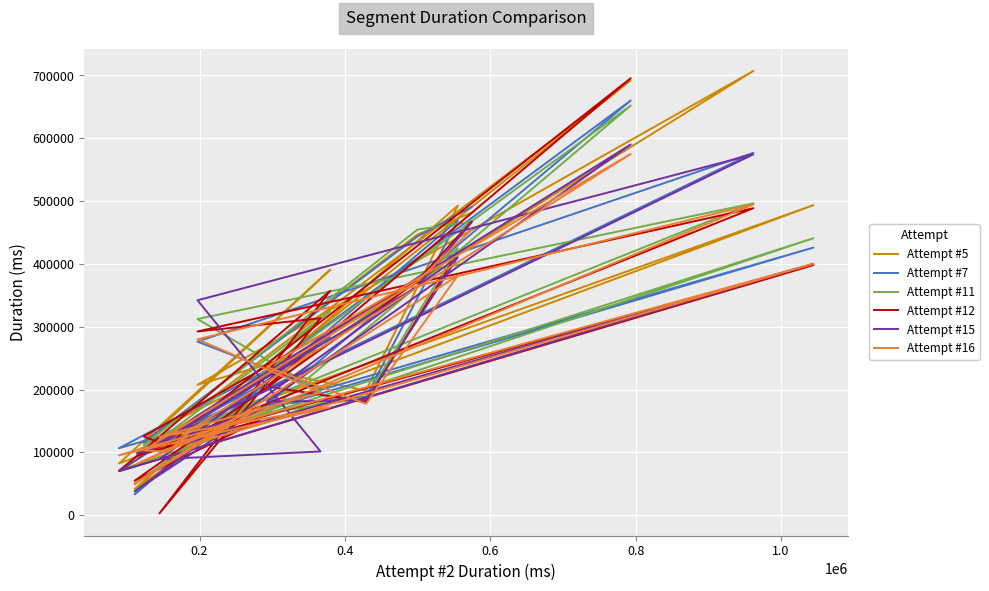

How many lines are shown in the chart?

6